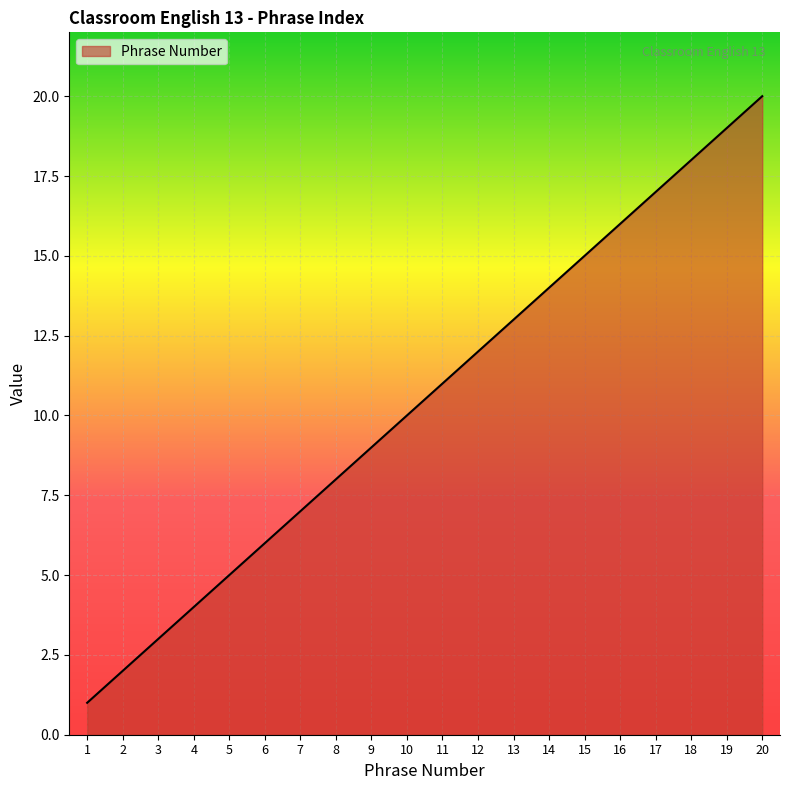

The value at 17 is 6. True or false?

False